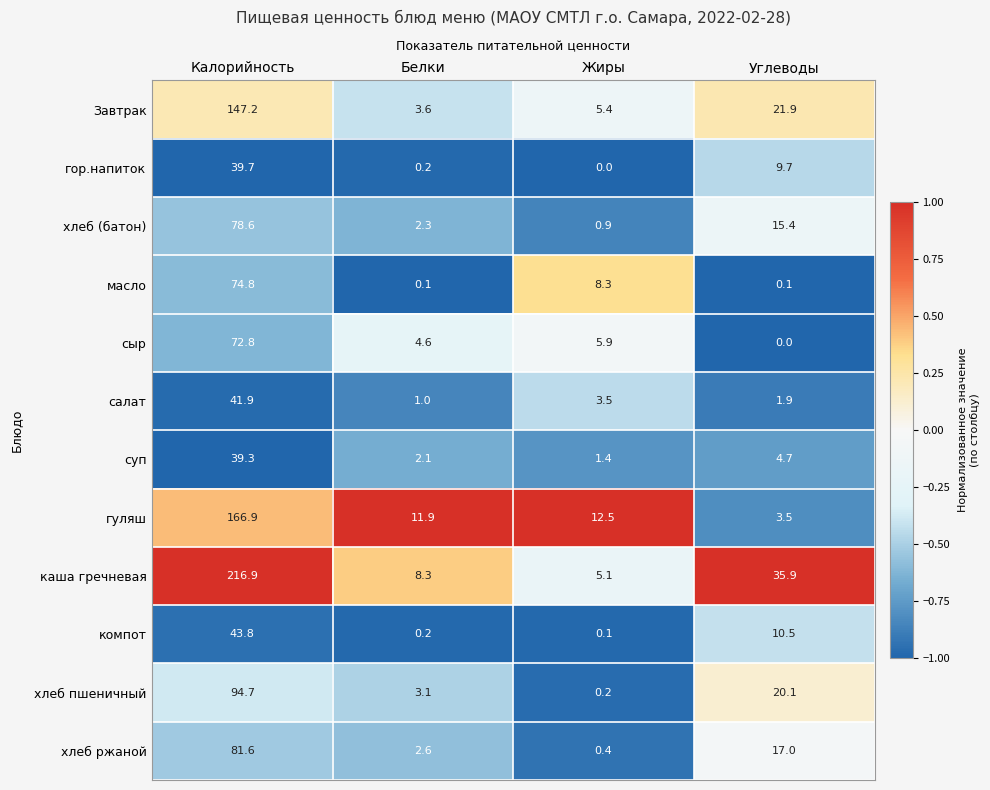

The value of Завтрак at Жиры is 2.3. True or false?

False